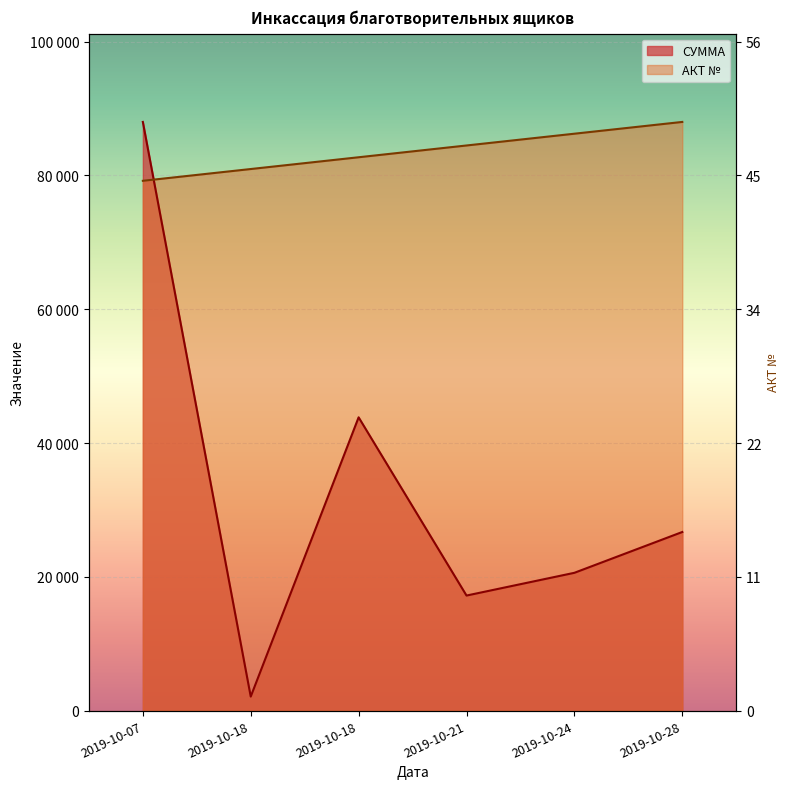

Reading left to right, transcribe all the data shown in this chart.

АКТ №: 79193.6	80953.4	82713.3	84473.1	86233.0	87992.9
СУММА: 87992.9	2100.0	43840.6	17200.5	20600.8	26700.3